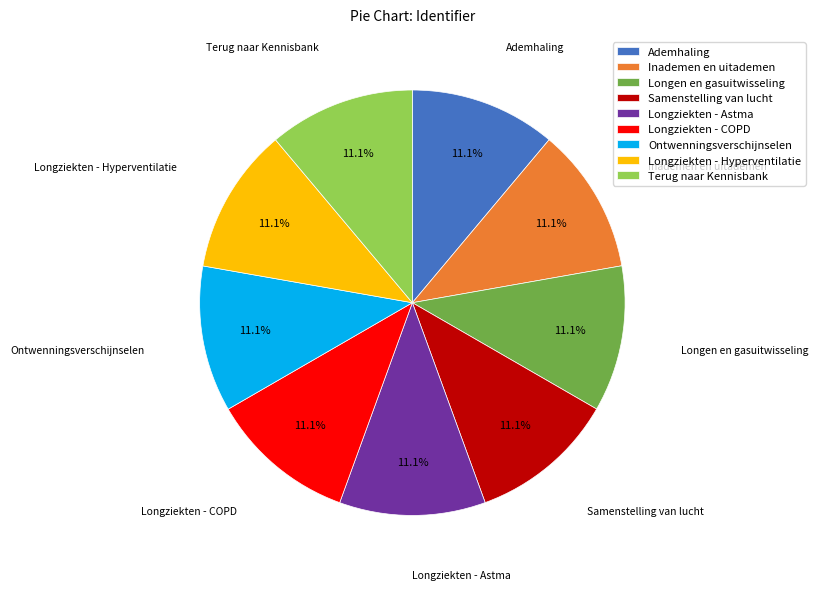

How many slices are in this pie chart?

9